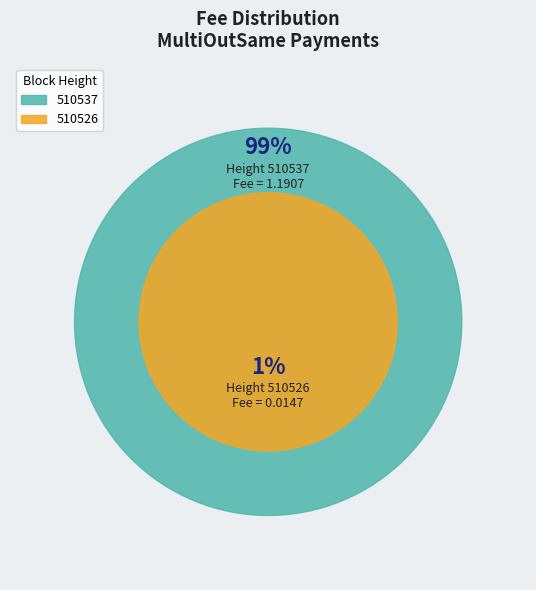

To the nearest percent, what is the combined percentage of 510537 and 510526?

100%